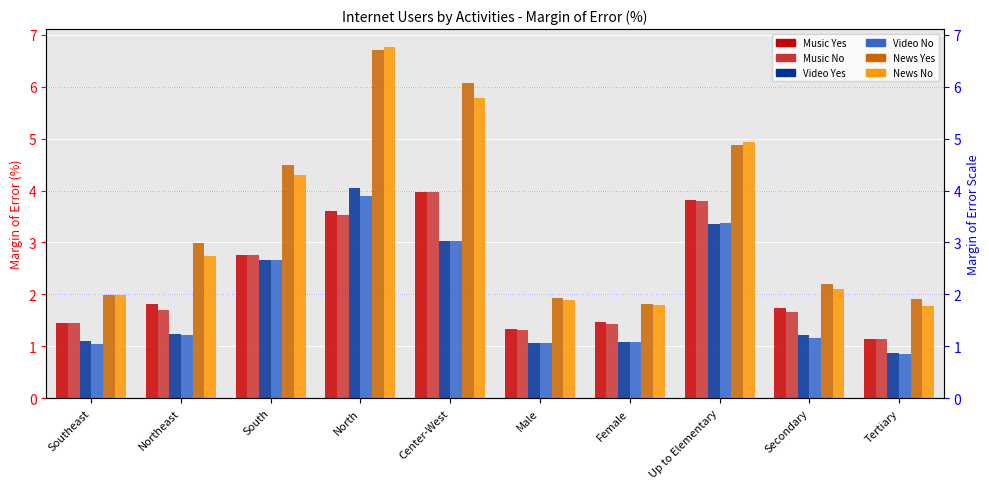

At Center-West, list the series in order from largest to smallest.

News Yes, News No, Music Yes, Music No, Video Yes, Video No